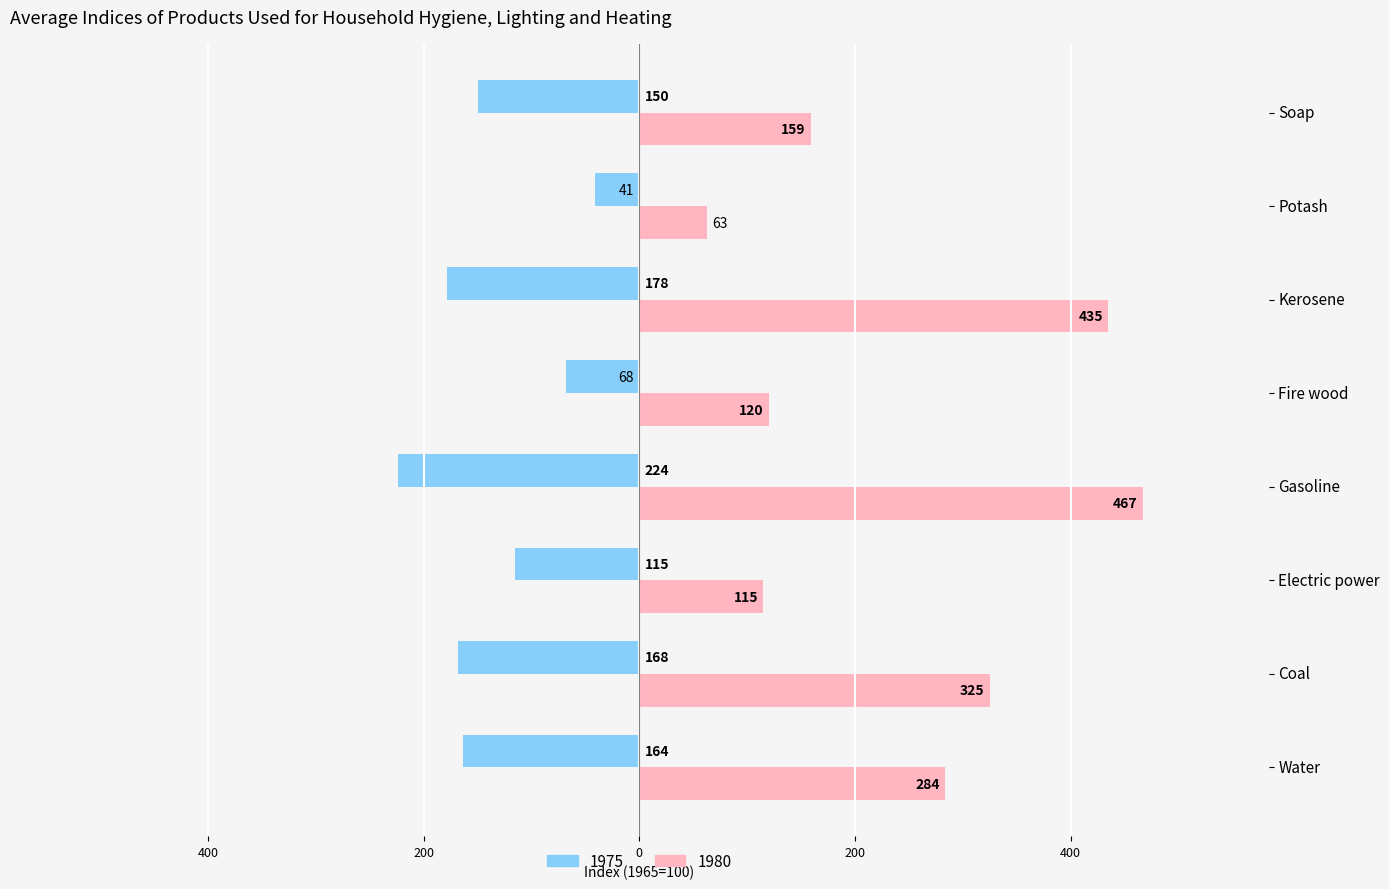

What are all the series names shown in the legend?

1975, 1980